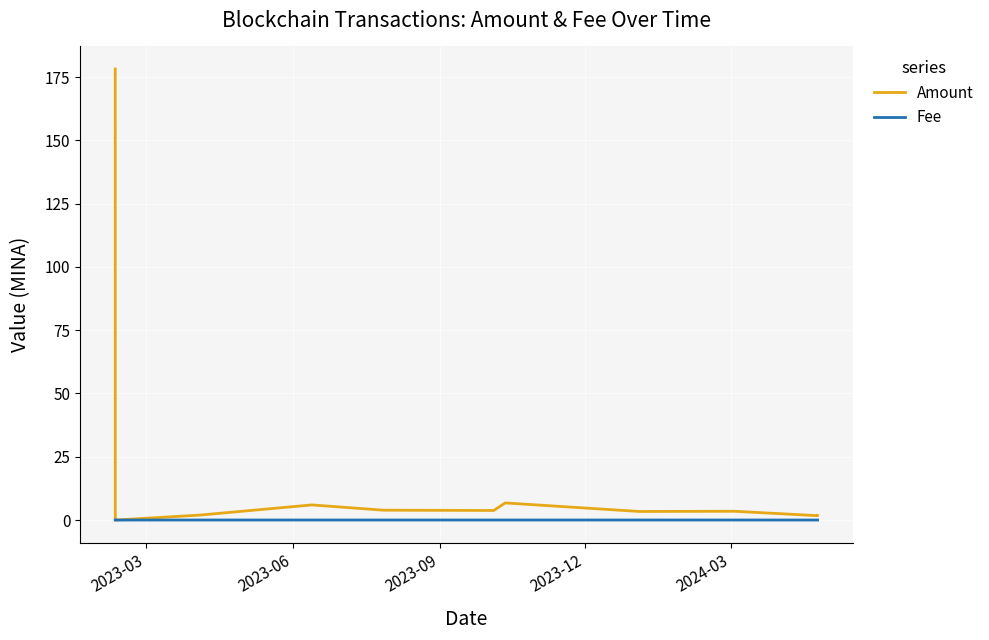

Rank the series by their average value, from lowest to highest.

Fee, Amount